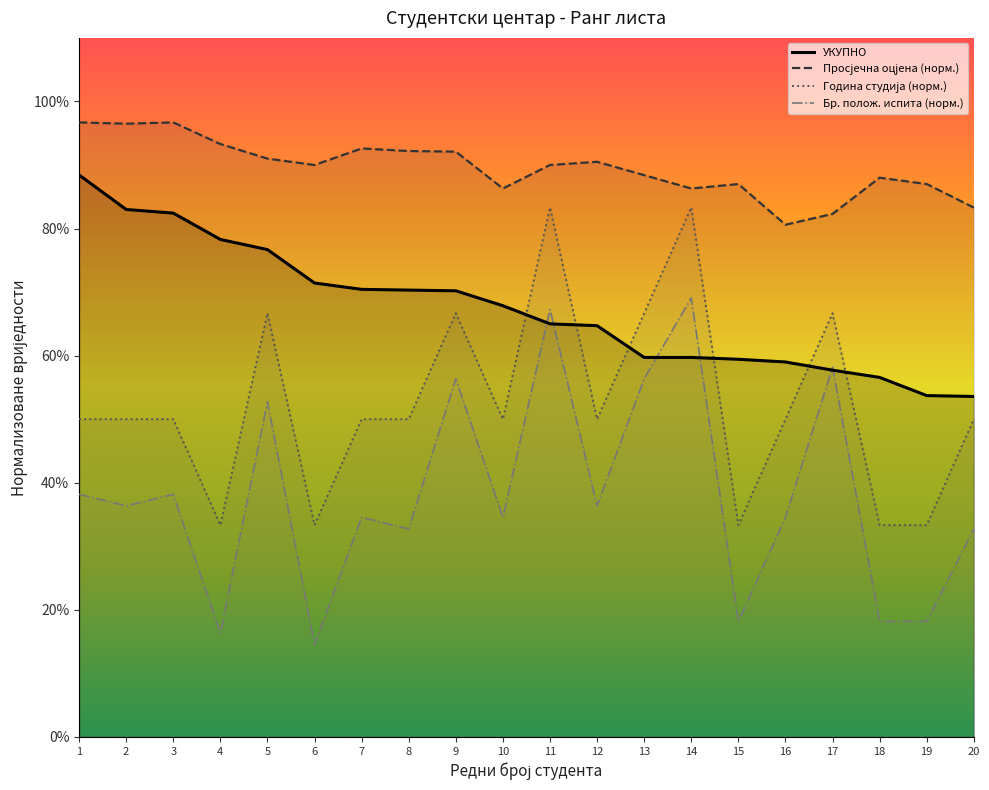

At 15, list the series in order from smallest to largest.

Бр. положених испита, Бр. одслушаних испита, УКУПНО, Просјечна оцјена